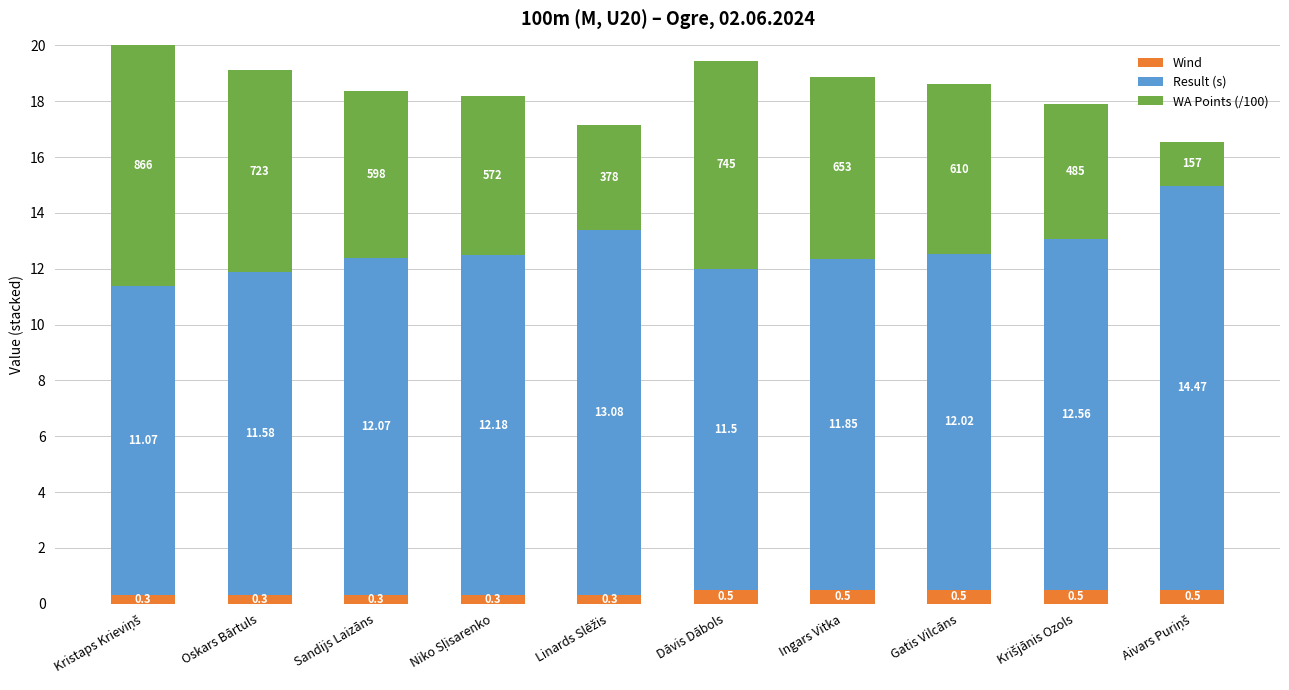

What is the sum of all Wind values?

4.0